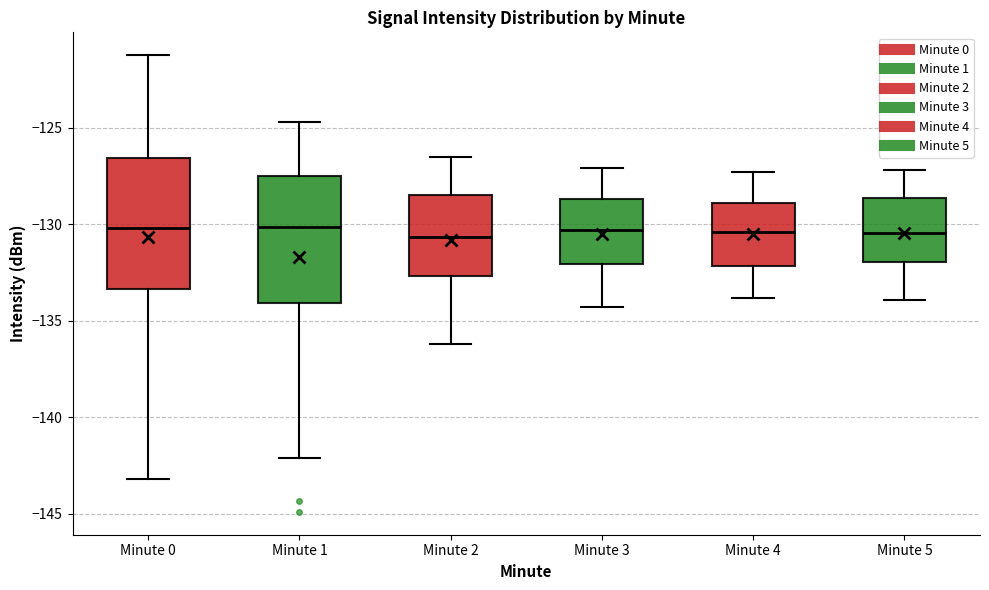

Where does the median line of the box for Minute 1 sit on the y-axis? The values are not printed on the chart, so give them approximately, as read against the axis.

-130.0